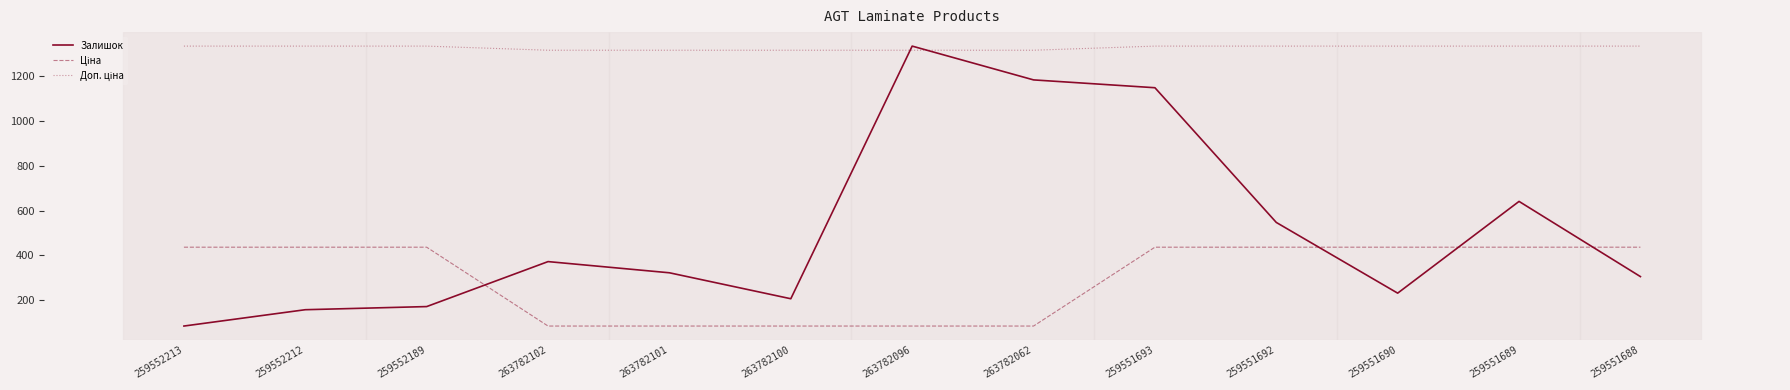

The Залишок series shows 148.0 at 259551690. True or false?

False